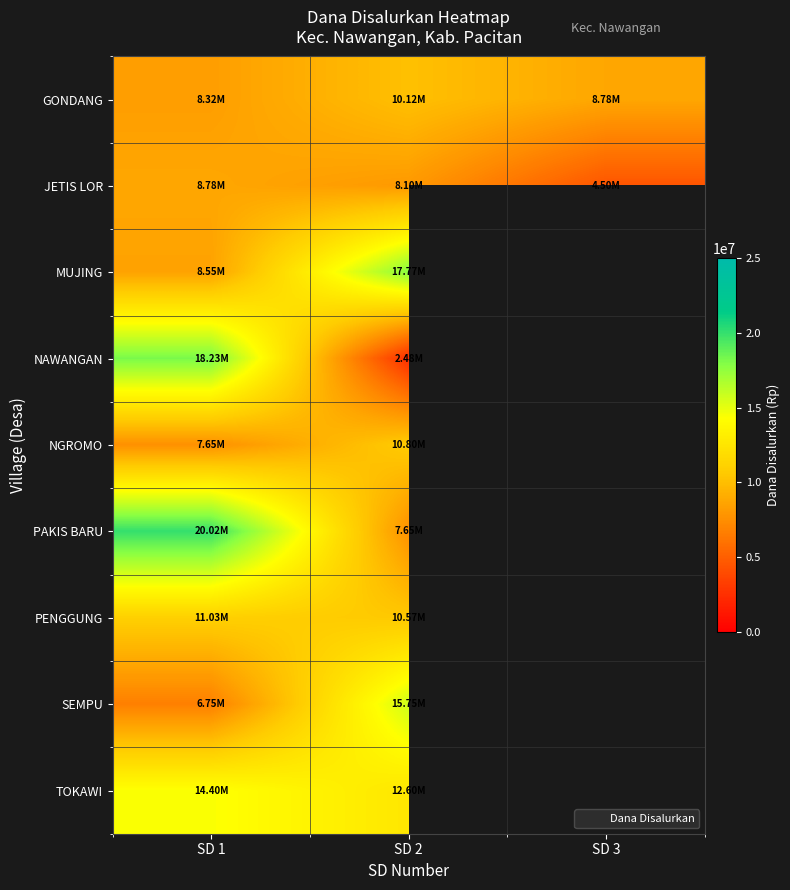

How many distinct data groups are displayed?

9